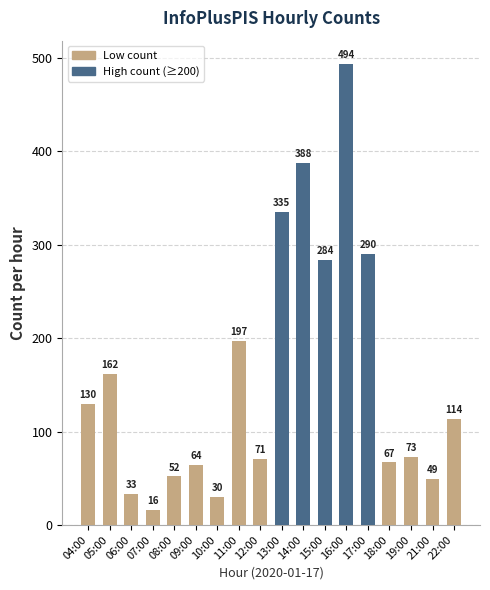

The value at 11:00 is 304. True or false?

False